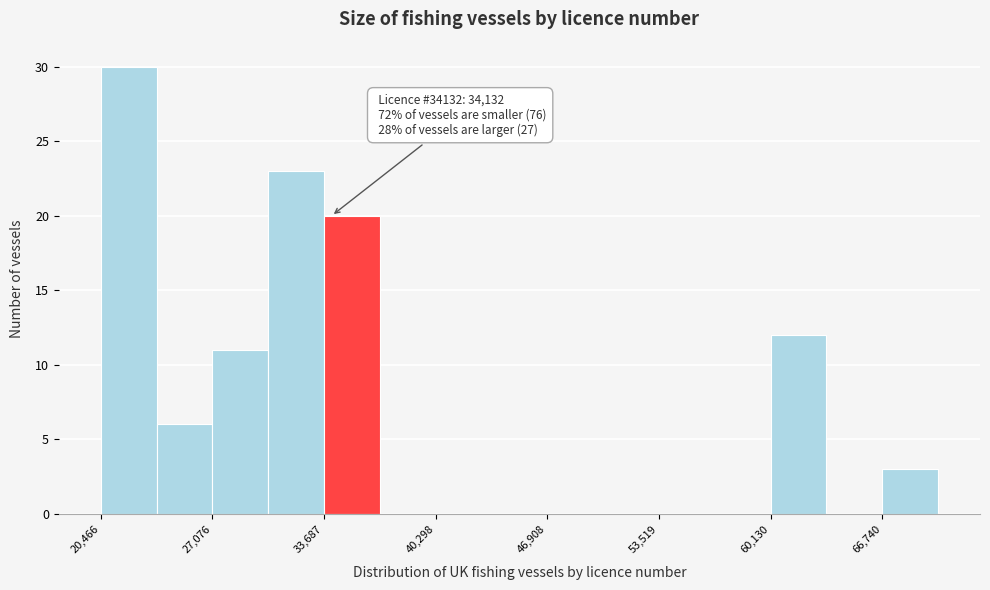

Read against the x-axis, roughly where is the centre of the tallest bar?

22000